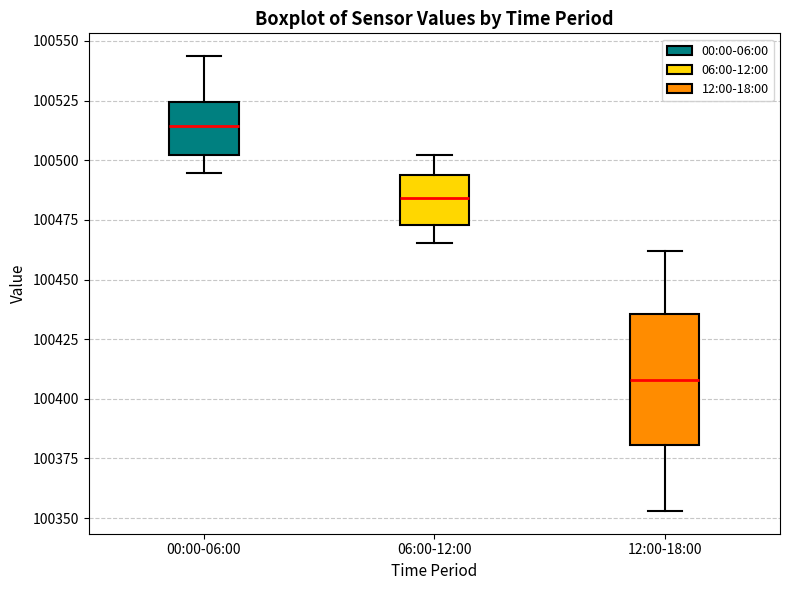

Which box is the tallest, from its lower edge to its upper edge?

12:00-18:00